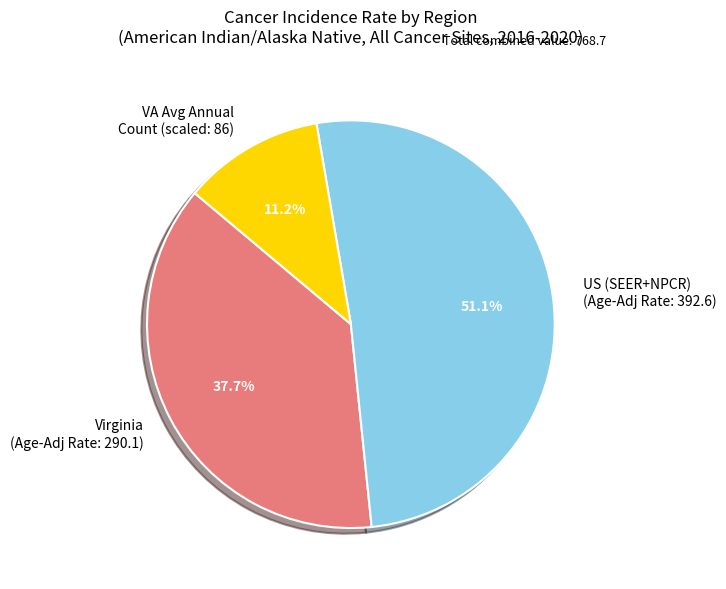

What is the ratio of the value at Virginia (Age-Adj Rate: 290.1) to the value at US (SEER+NPCR) (Age-Adj Rate: 392.6)?

0.7